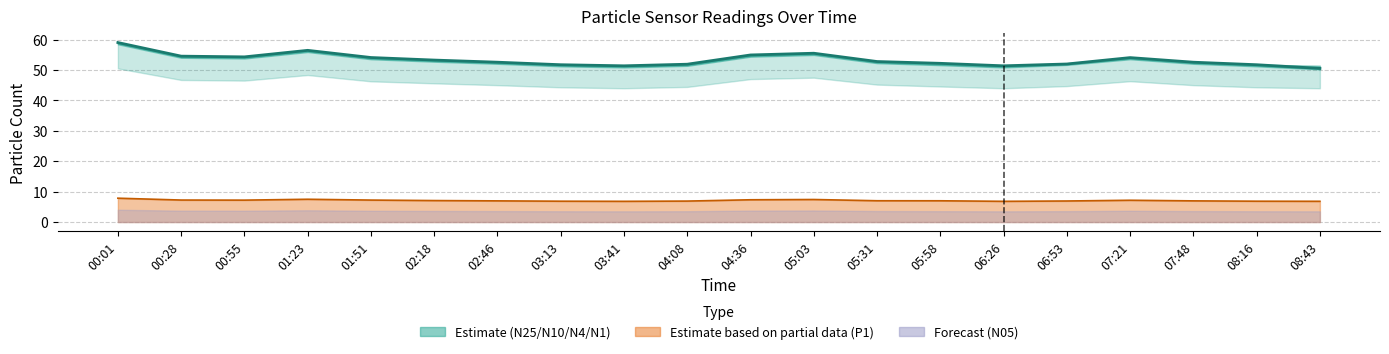

What is the sum of the values at 03:41 and 01:23?

107.8